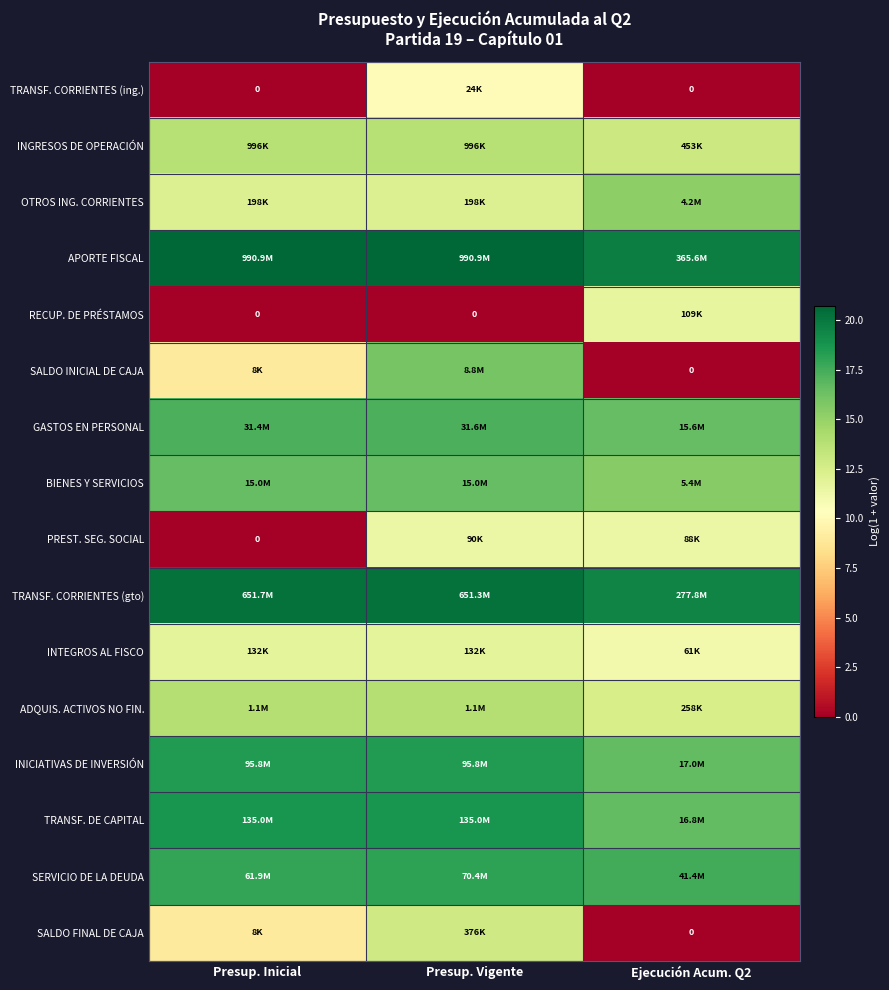

What is the spread (max minus min) of values at Presup. Inicial?

20.7